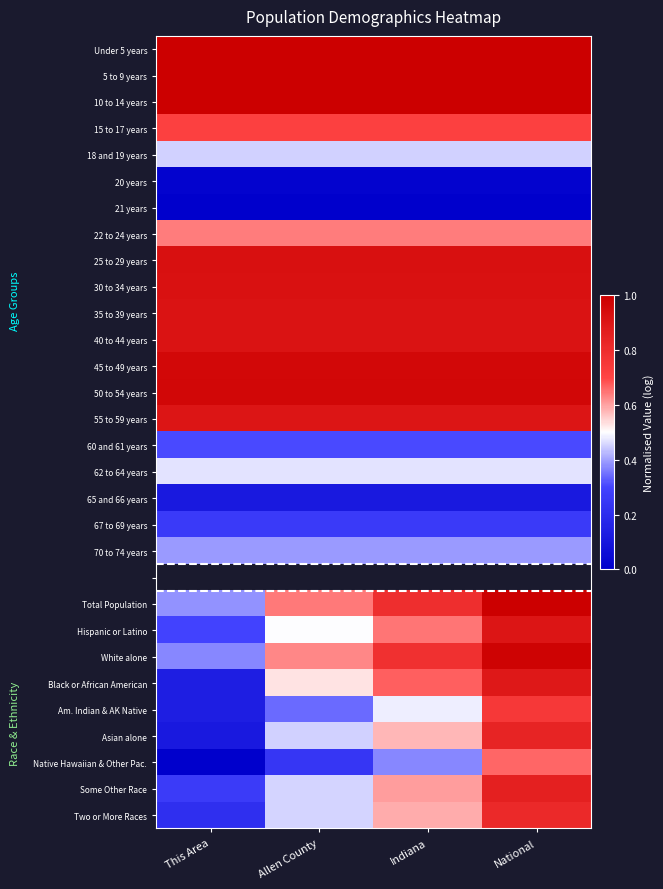

Between Allen County and National, which is larger?

Allen County